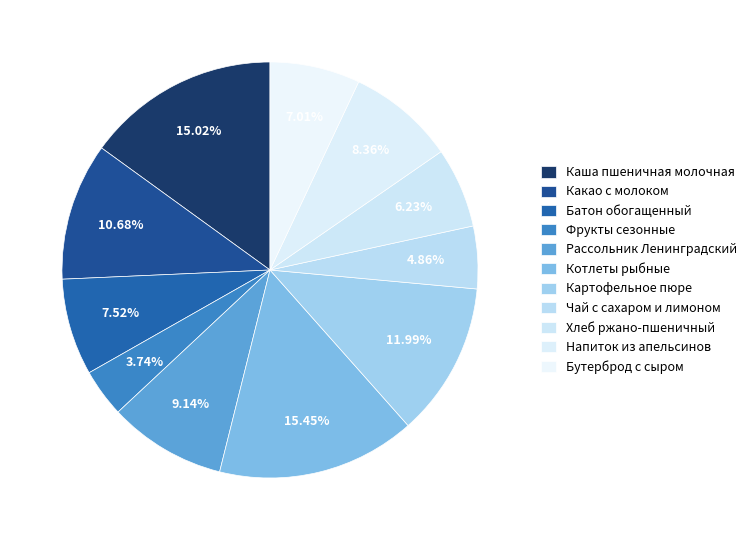

Combined, what portion of the pie is Напиток из апельсинов and Фрукты сезонные?

12.1%